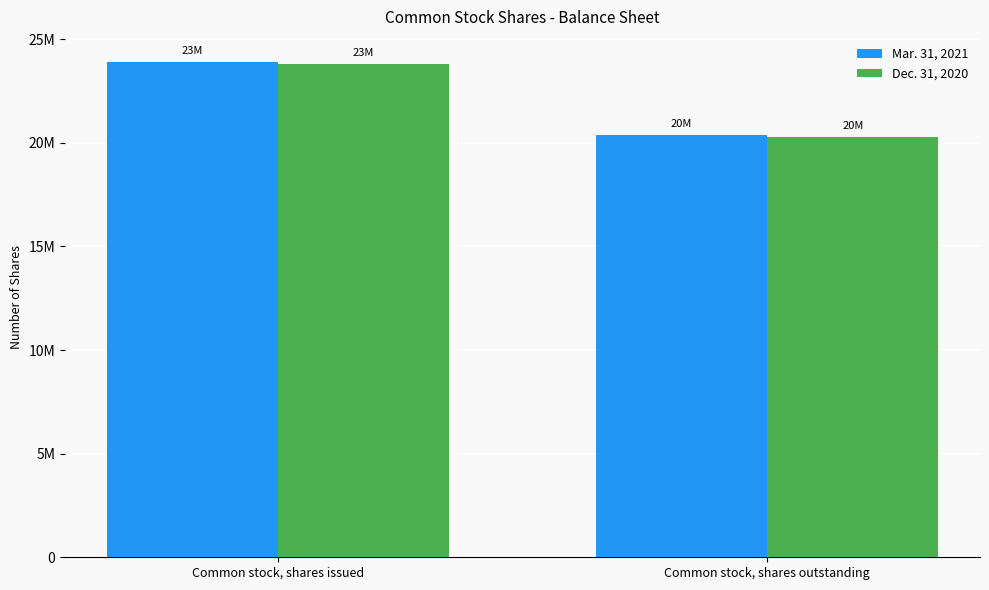

What is the sum of all Dec. 31, 2020 values?

44113897